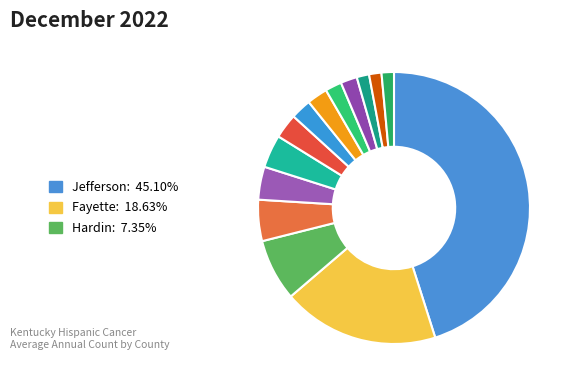

Count the number of slices in the pie.

14